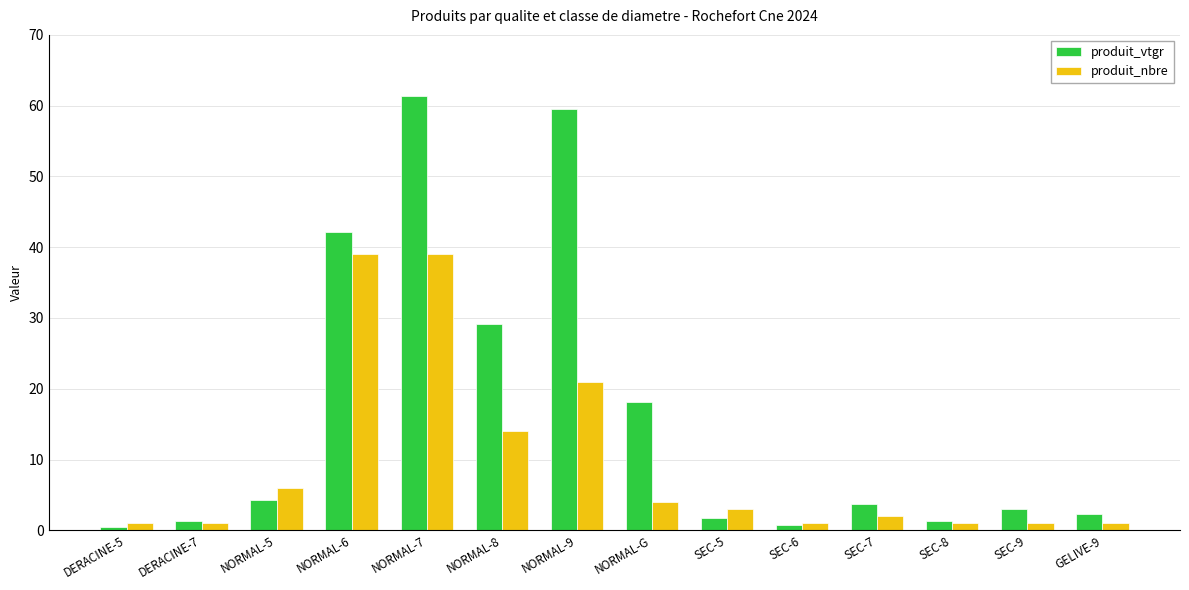

Where is produit_vtgr nearest to the value 30?

NORMAL-8